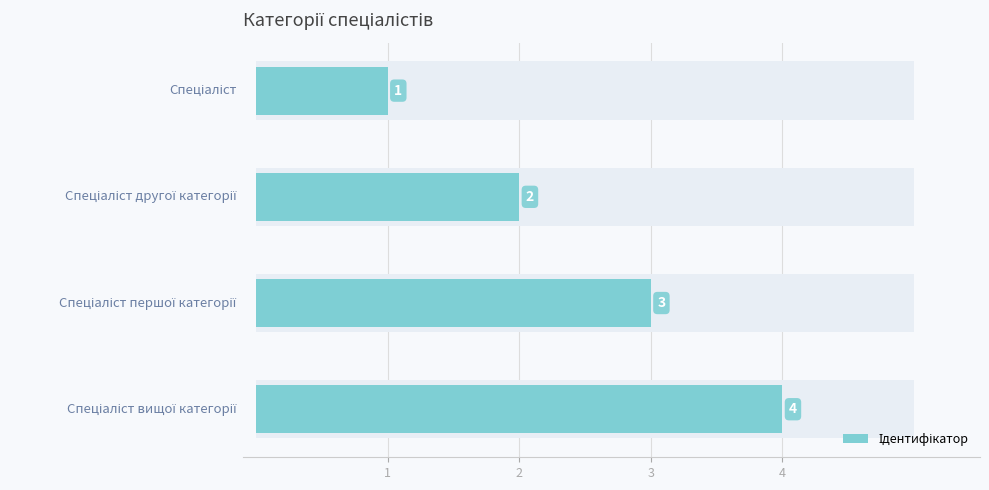

What is the ratio of the value at 4 to the value at 3?

1.3